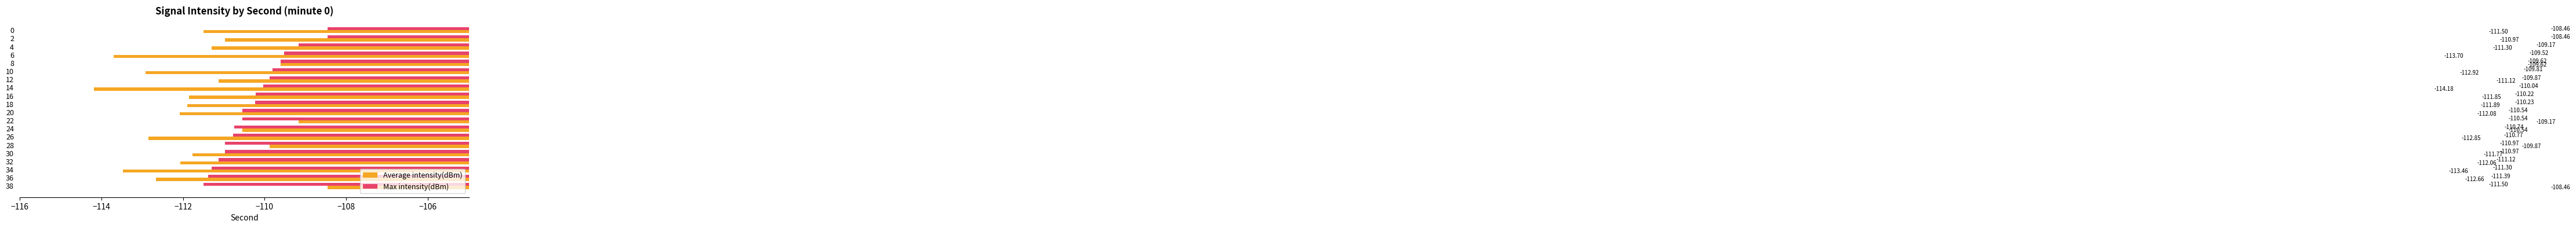

What is the difference between the maximum and minimum values in the Max intensity(dBm) series?

3.0